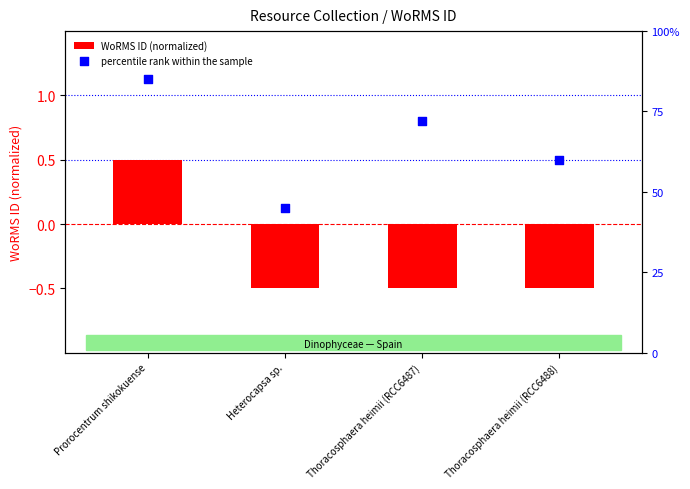

What are all the series names shown in the legend?

WoRMS ID (normalized), percentile rank within the sample